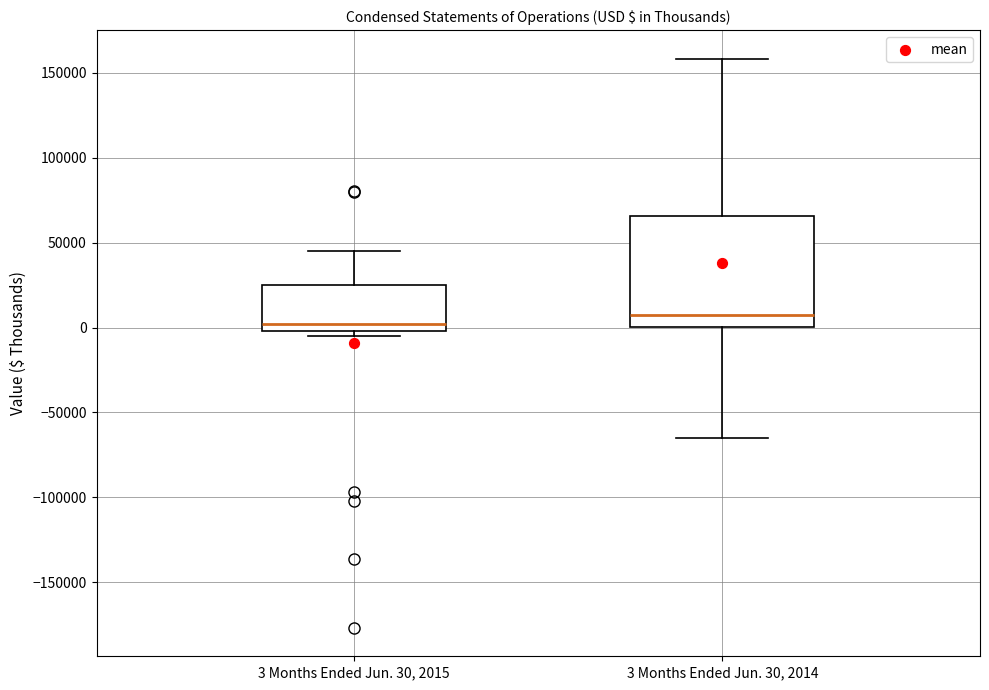

Which box's median line is the lowest?

3 Months Ended Jun. 30, 2015